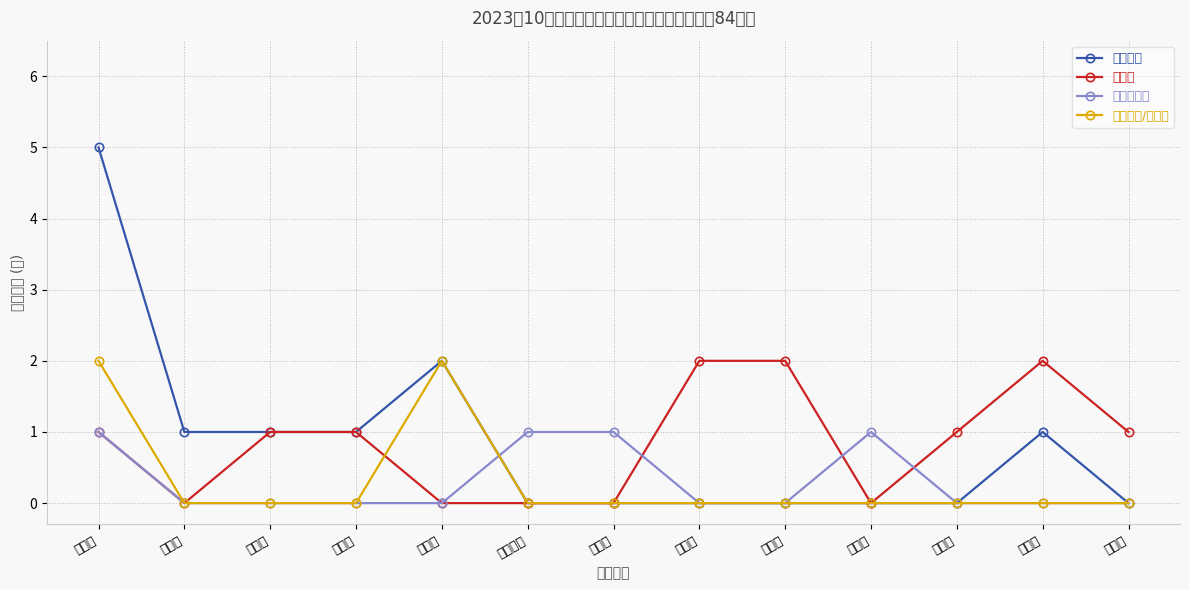

What is the spread (max minus min) of values at 南充市?

2